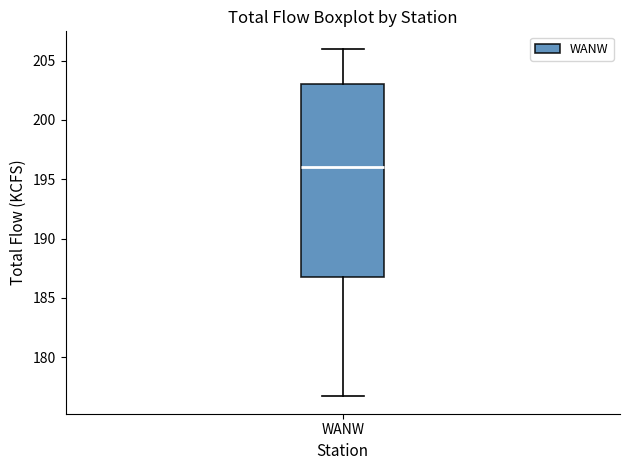

Read this box plot against the y-axis: the position of the median line, the range covered by the box, and the ends of both whiskers. The values are not printed on the chart, so give them approximately, as read against the axis.

median 196.0, box 187.0 to 203.0, whiskers 176.5 to 206.0